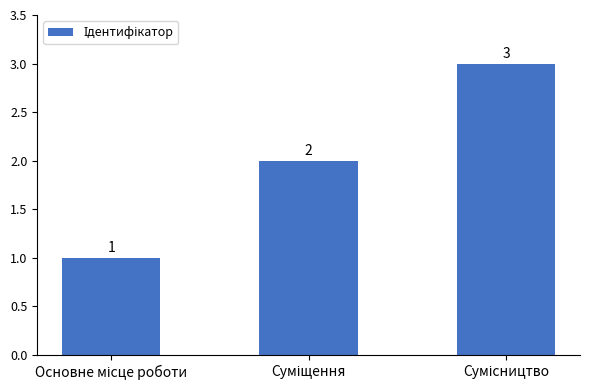

What is the value of the 1st bar from the left?

1